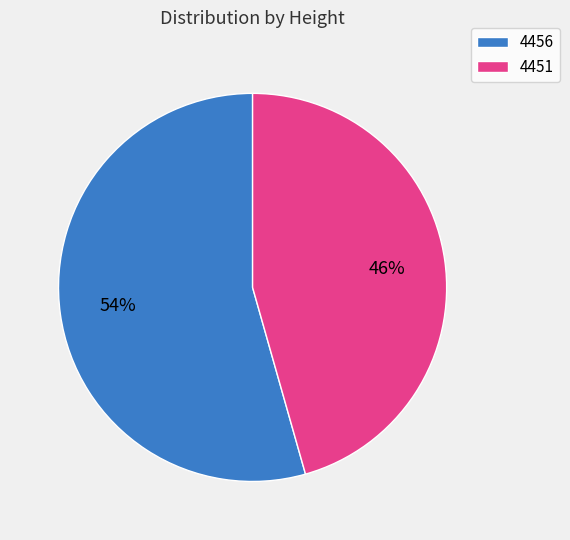

Which has a higher value, 4456 or 4451?

4456